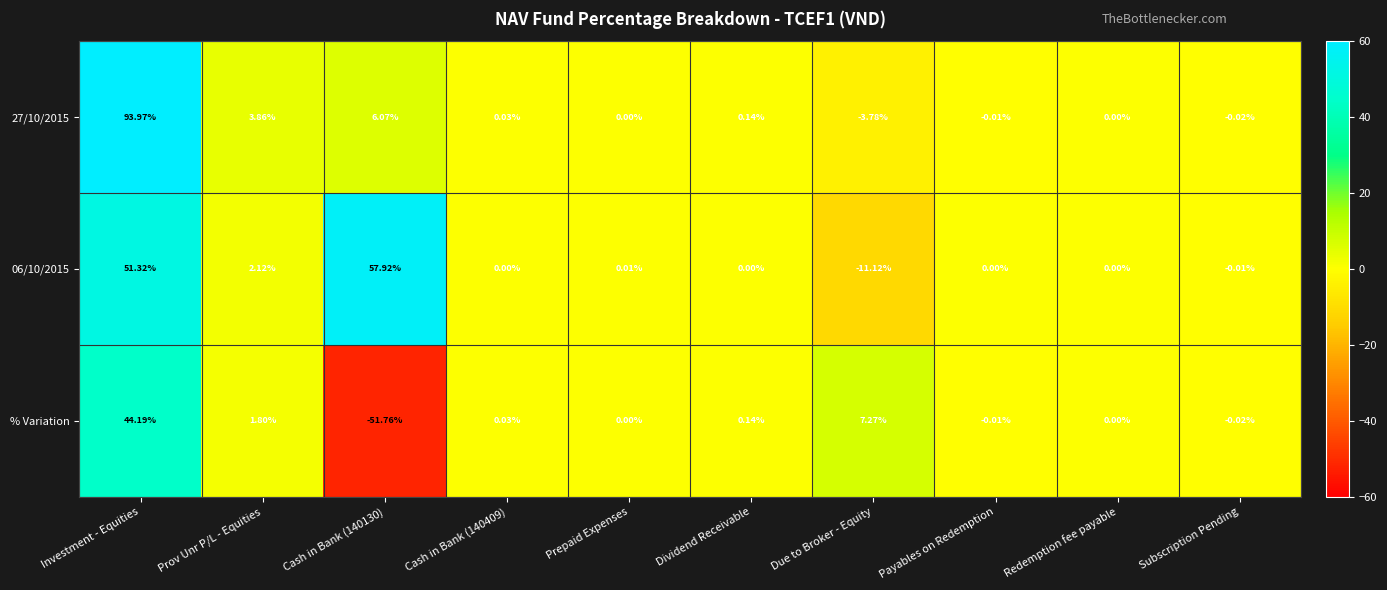

Which category has the highest value in the 27/10/2015 series?

Investment - Equities